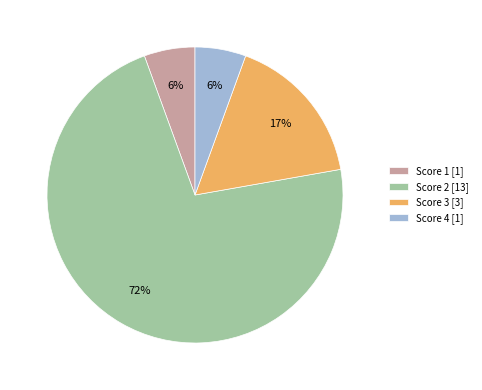

Combined, do Score 4 [1] and Score 2 [13] account for over 50%?

Yes